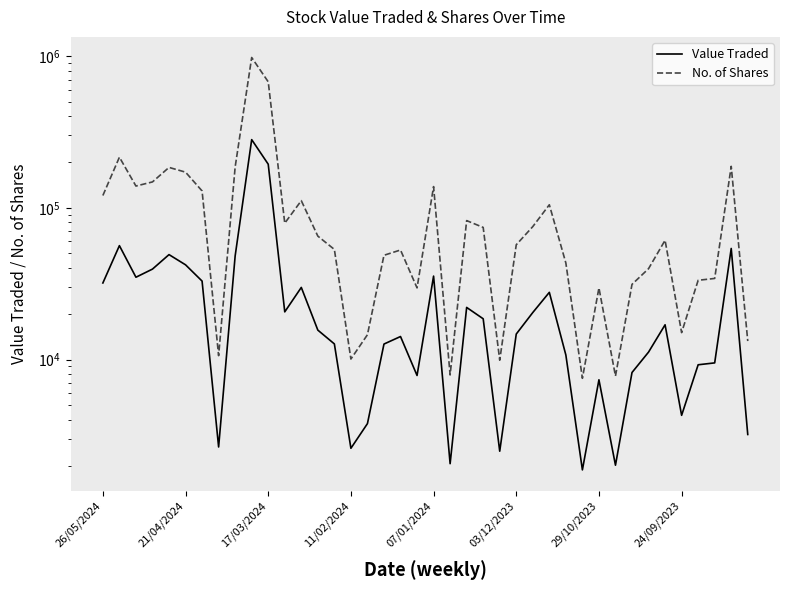

True or false: Value Traded has a value of 45841 at 12.

False